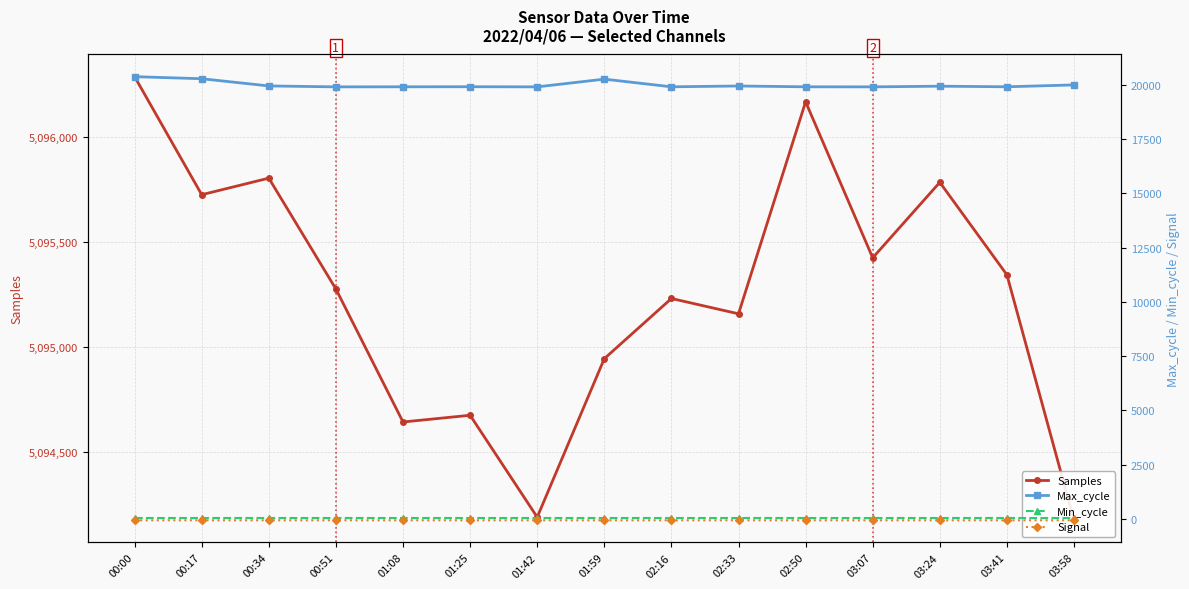

Between 02:50 and 03:41, which is larger?

02:50